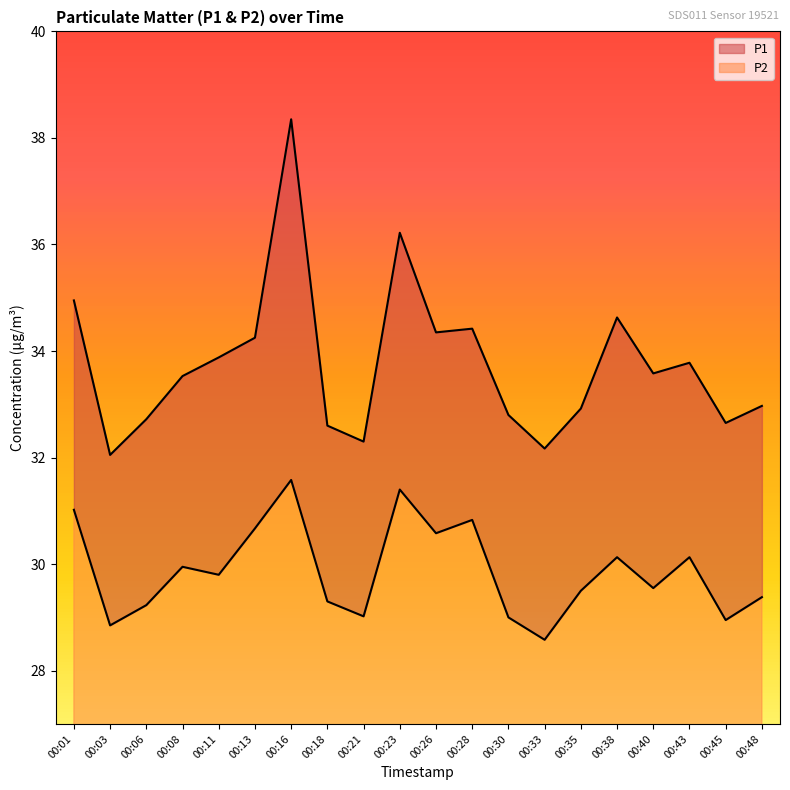

What is the difference between the maximum and minimum values in the P2 series?

3.0